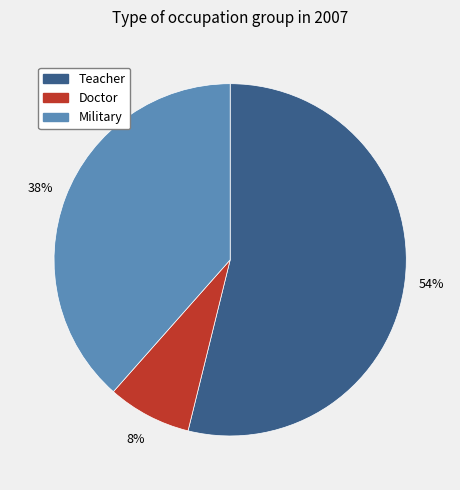

Combined, do Teacher and Doctor account for over 50%?

Yes